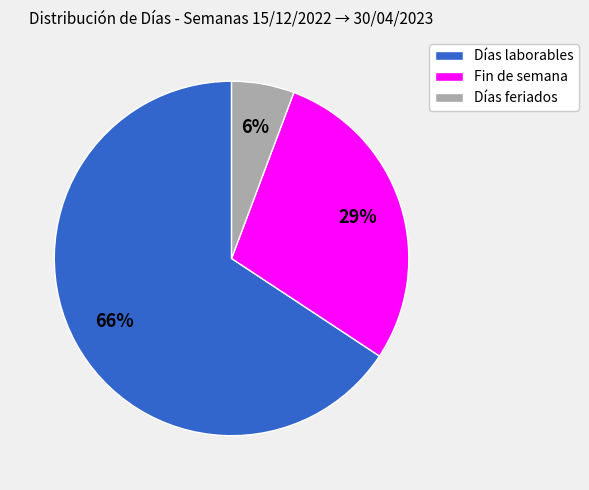

To the nearest percent, what is the average slice percentage?

33%